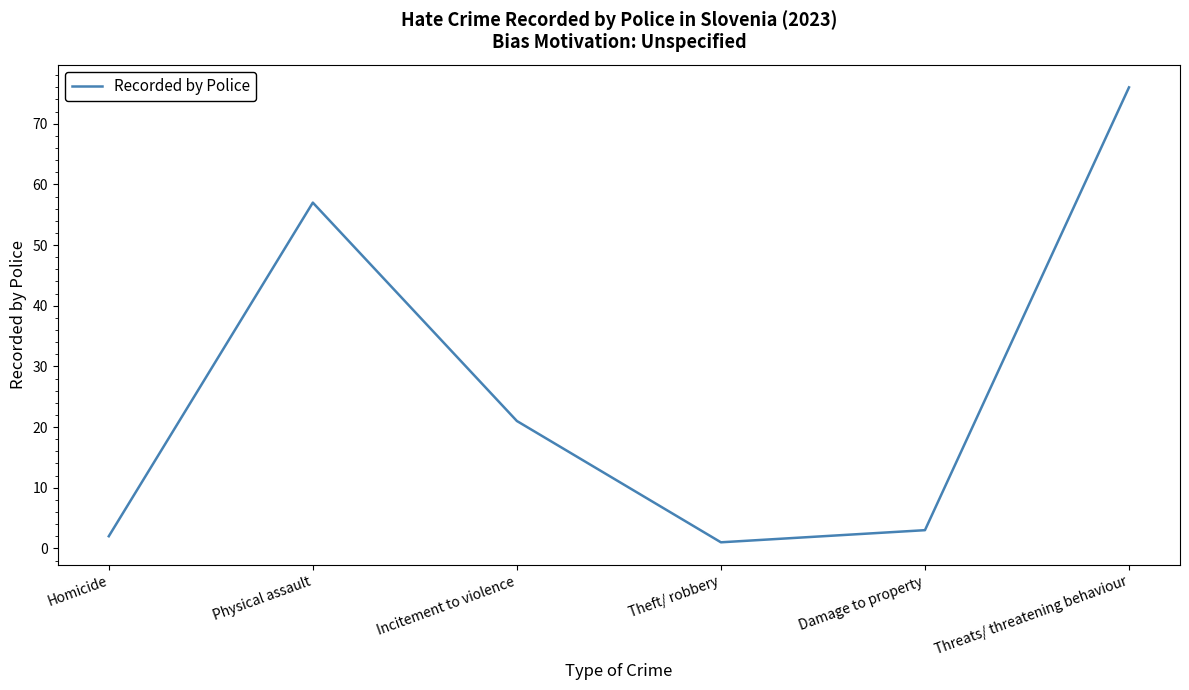

Reading left to right, what are all the values shown in this chart?

2	57	21	1	3	76